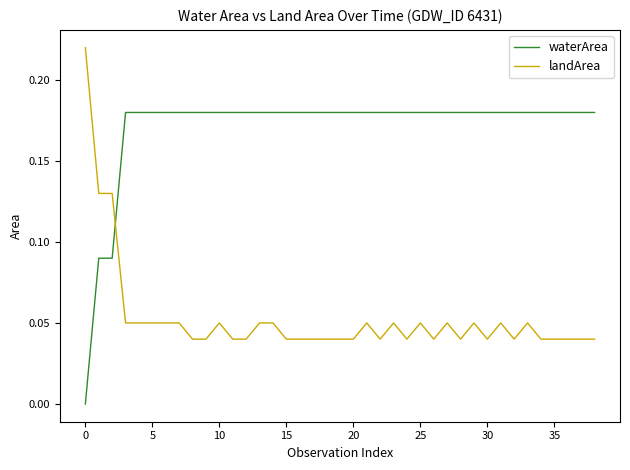

Rank the series by their maximum value, from lowest to highest.

waterArea, landArea